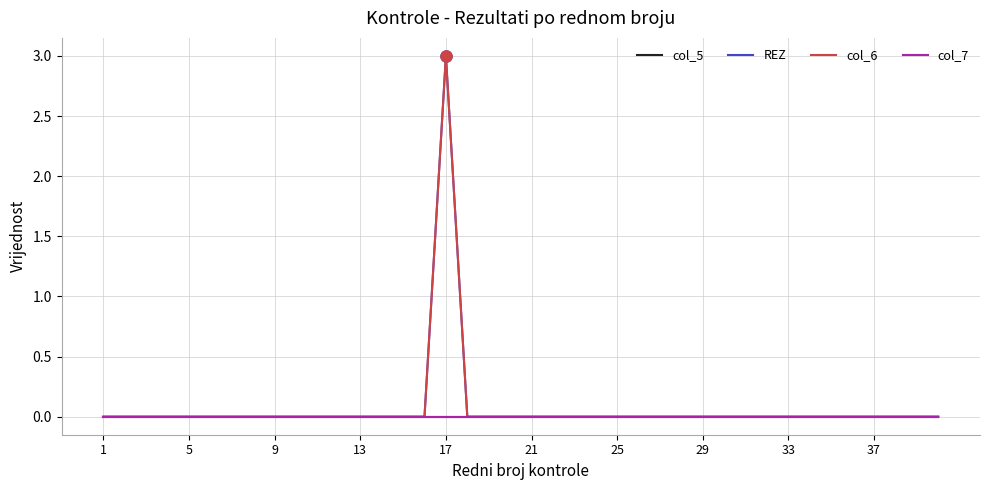

Does the chart have visible grid lines?

Yes